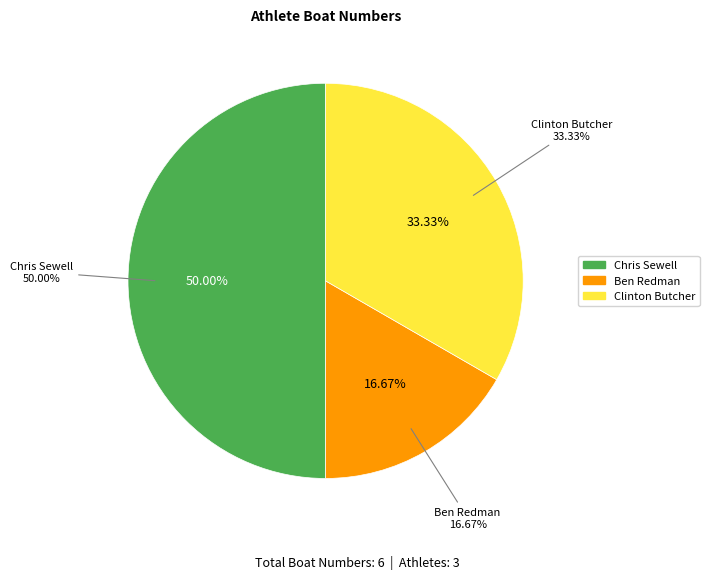

Is it true that Ben Redman is 17% of the pie?

True